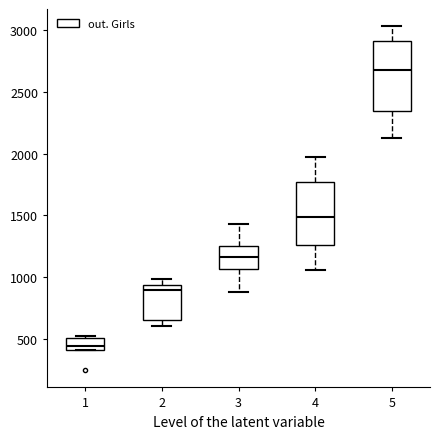

Which box has the lowest median line?

1